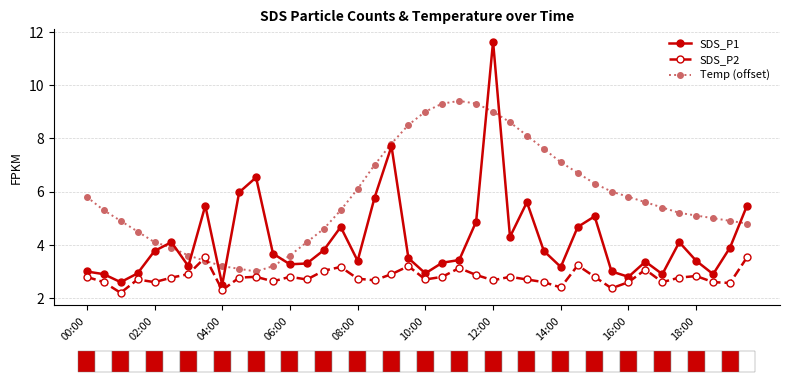

What is the difference between the second highest and minimum values in the SDS_P2 series?

1.3